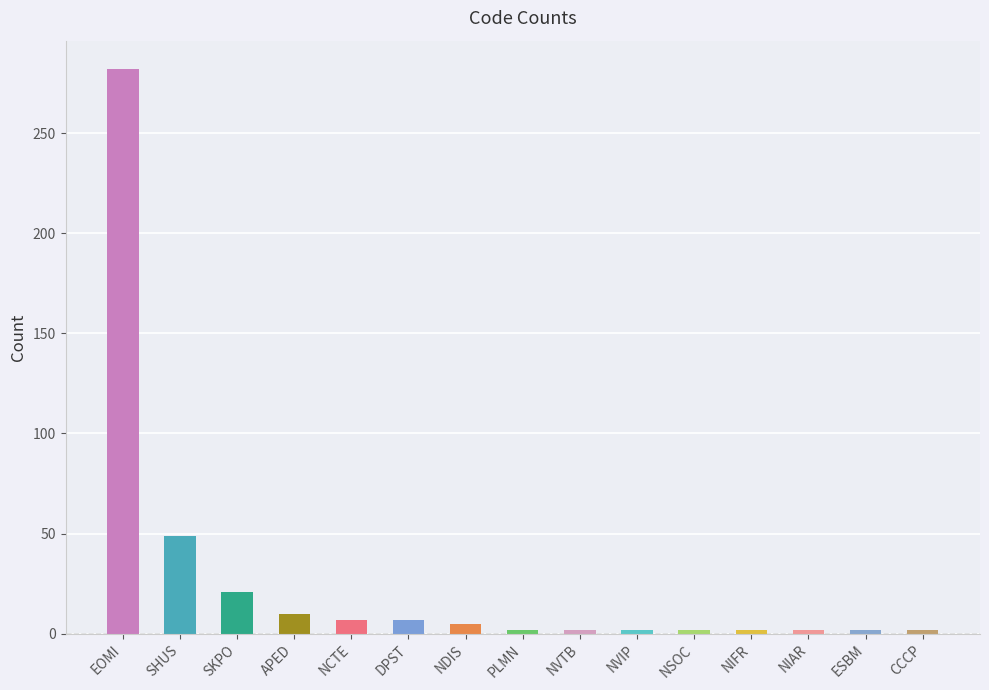

Reading left to right, transcribe all the data shown in this chart.

282	49	21	10	7	7	5	2	2	2	2	2	2	2	2